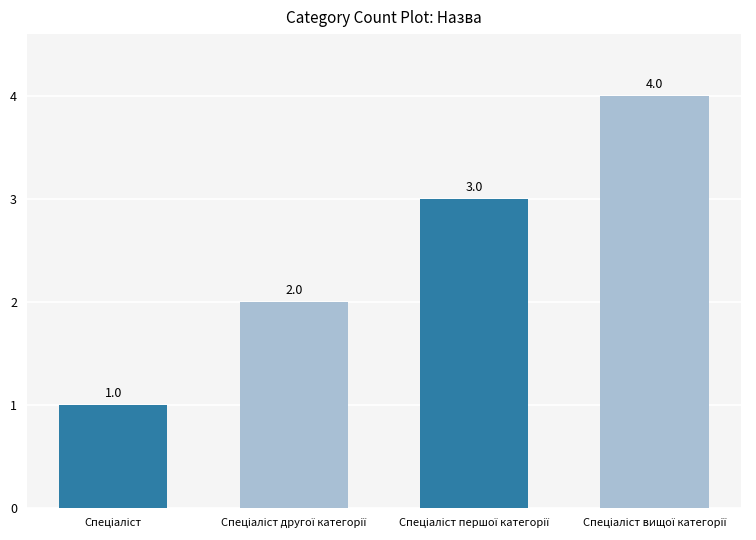

Count the values in the range 2 to 4.

3